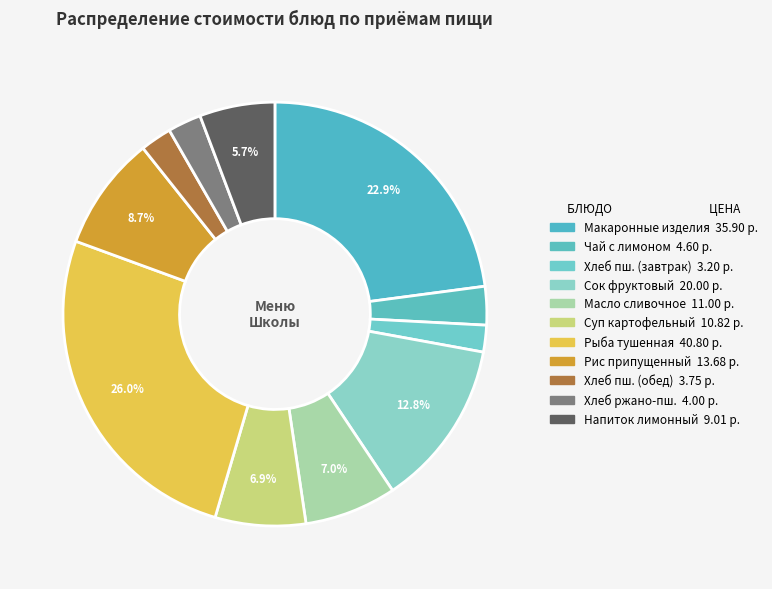

Rank the categories by value from lowest to highest.

Хлеб пшеничный (завтрак), Хлеб пшеничный (обед), Хлеб ржано-пшеничный, Чай с лимоном и сахаром, Напиток лимонный, Суп картофельный с клецками, Масло сливочное, Рис припущенный, Сок фруктовый, Макаронные изделия с тертым сыром, Рыба тушенная в томатном соусе